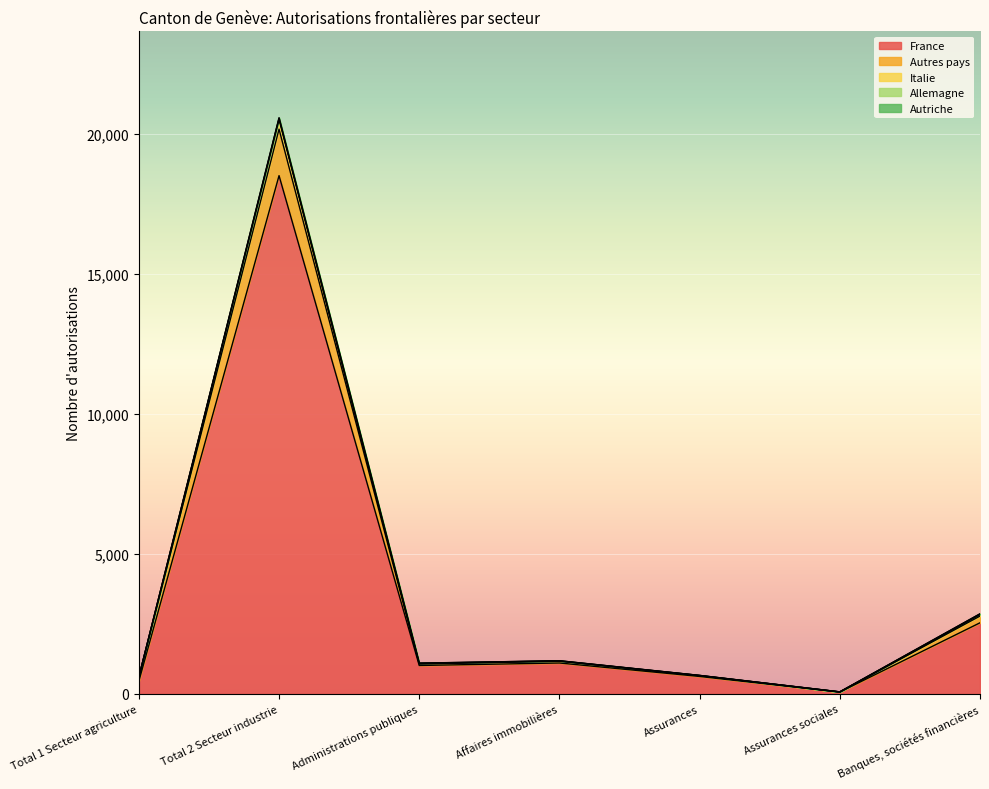

At which category is the sum across all series the highest?

Total 2 Secteur industrie